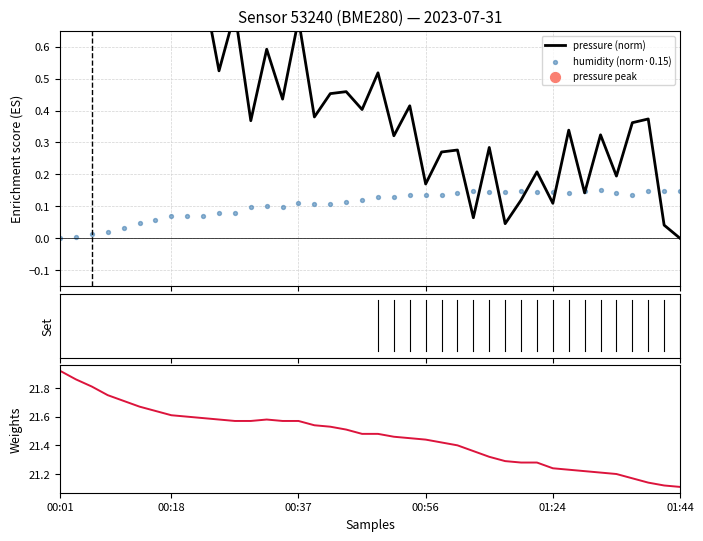

Which series has the largest Y range (max minus min)?

pressure (norm)